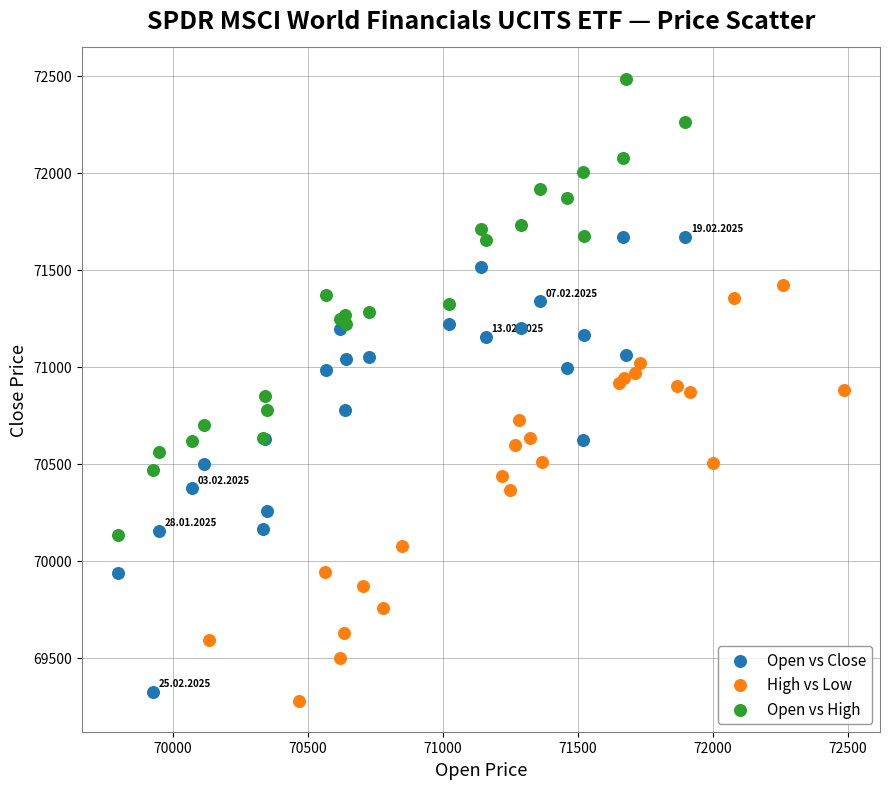

Which series reaches the maximum Y coordinate?

Open vs High